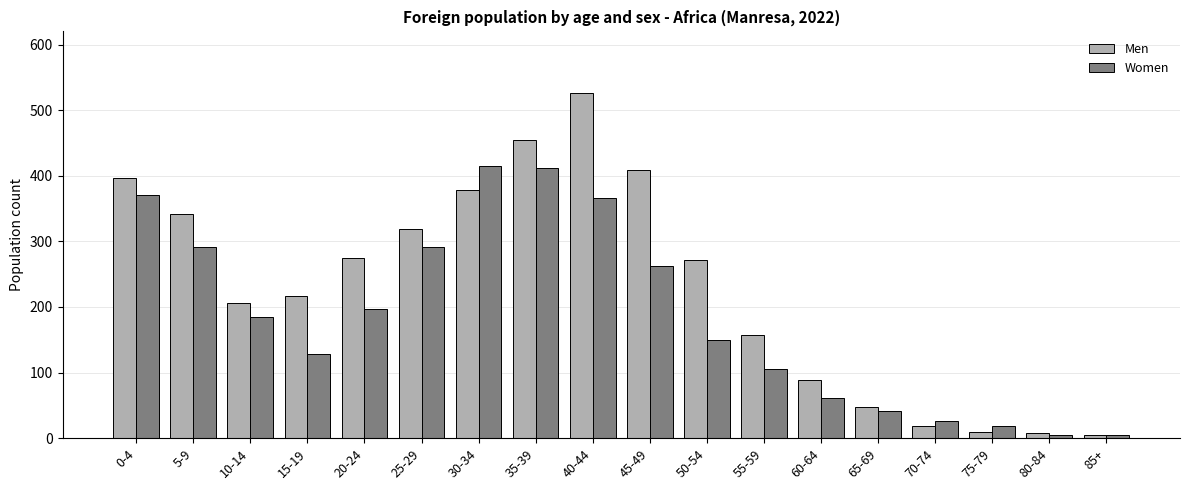

List the series in order of their overall mean, highest first.

Men, Women